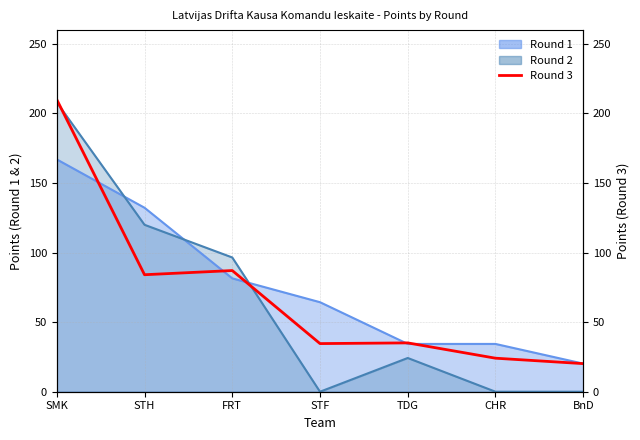

At which category does the chart reach its peak across all series?

SMK